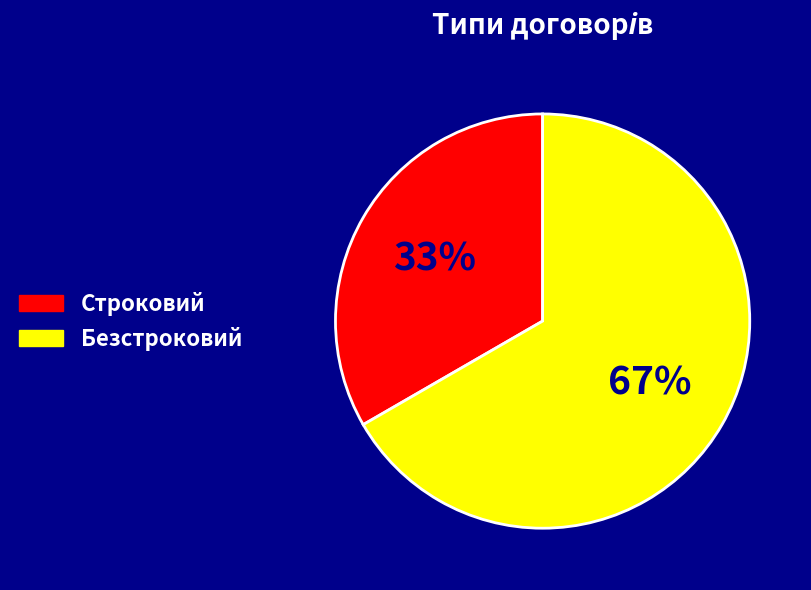

To the nearest percent, what is the combined percentage of Строковий and Безстроковий?

100%